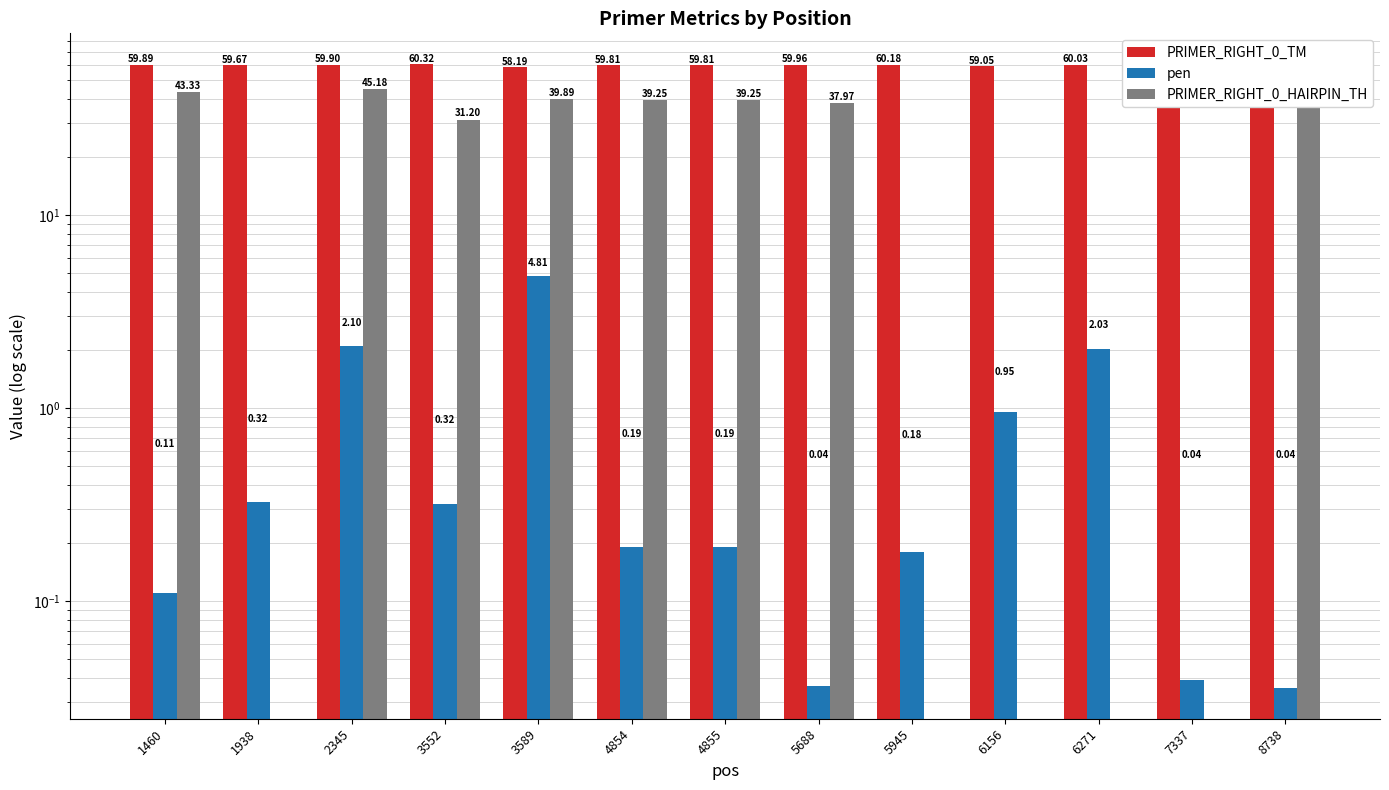

Which series has the largest range (max minus min)?

PRIMER_RIGHT_0_HAIRPIN_TH